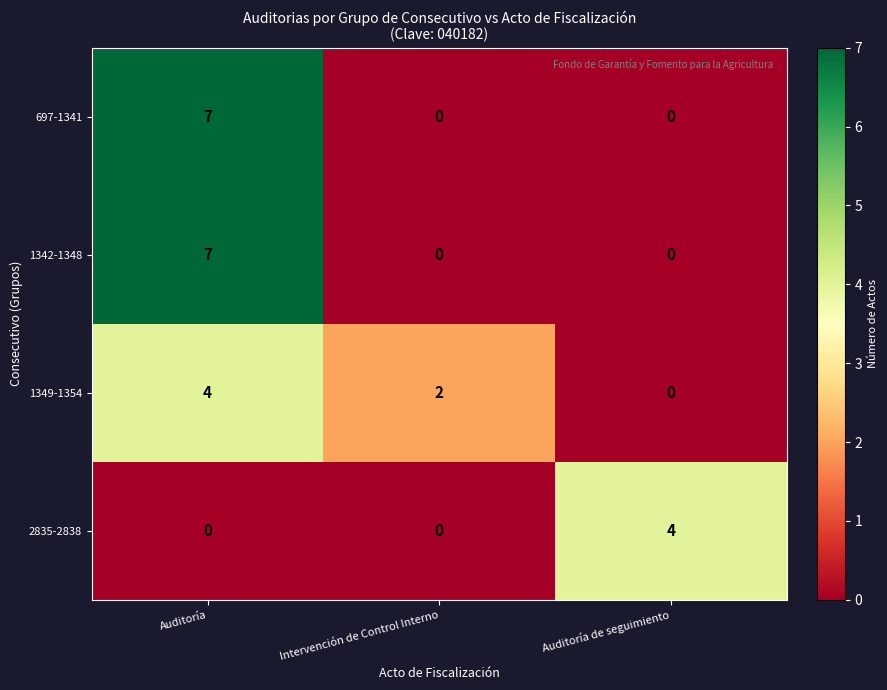

What is the difference between the highest and lowest values at Auditoría?

7